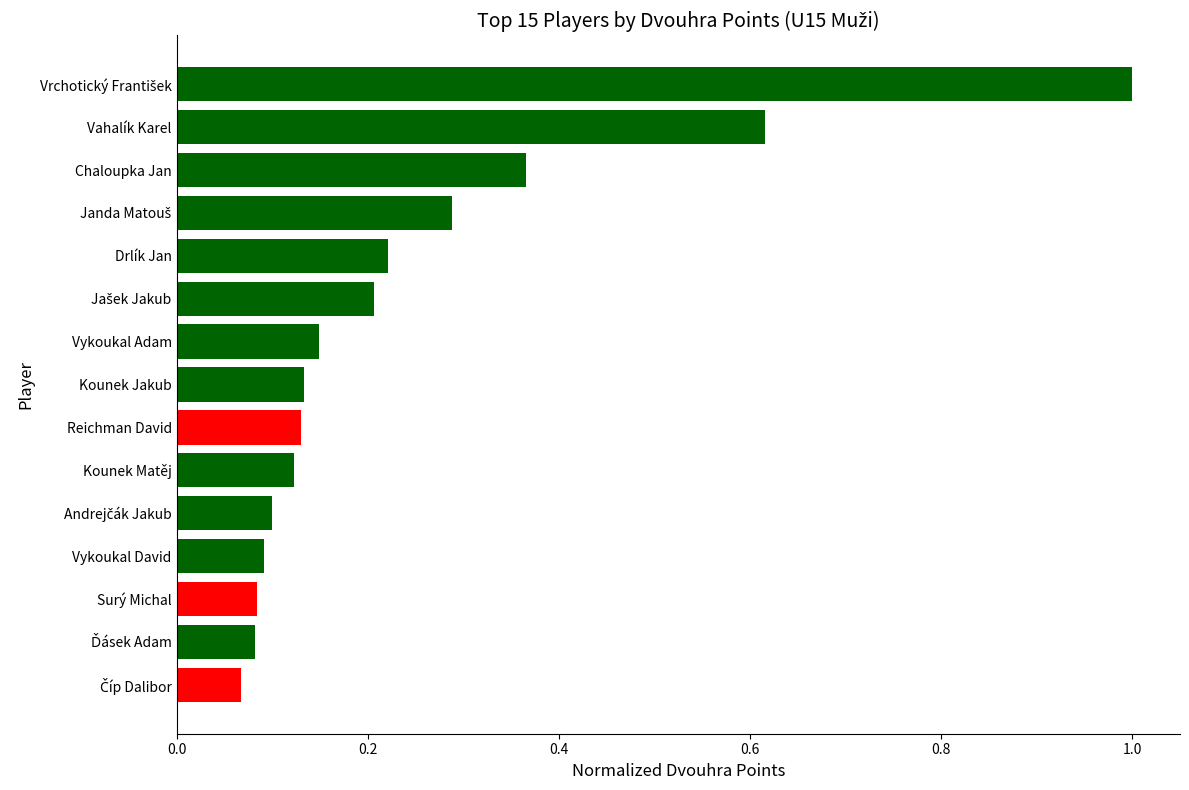

What is the difference between the maximum and minimum values?

0.9